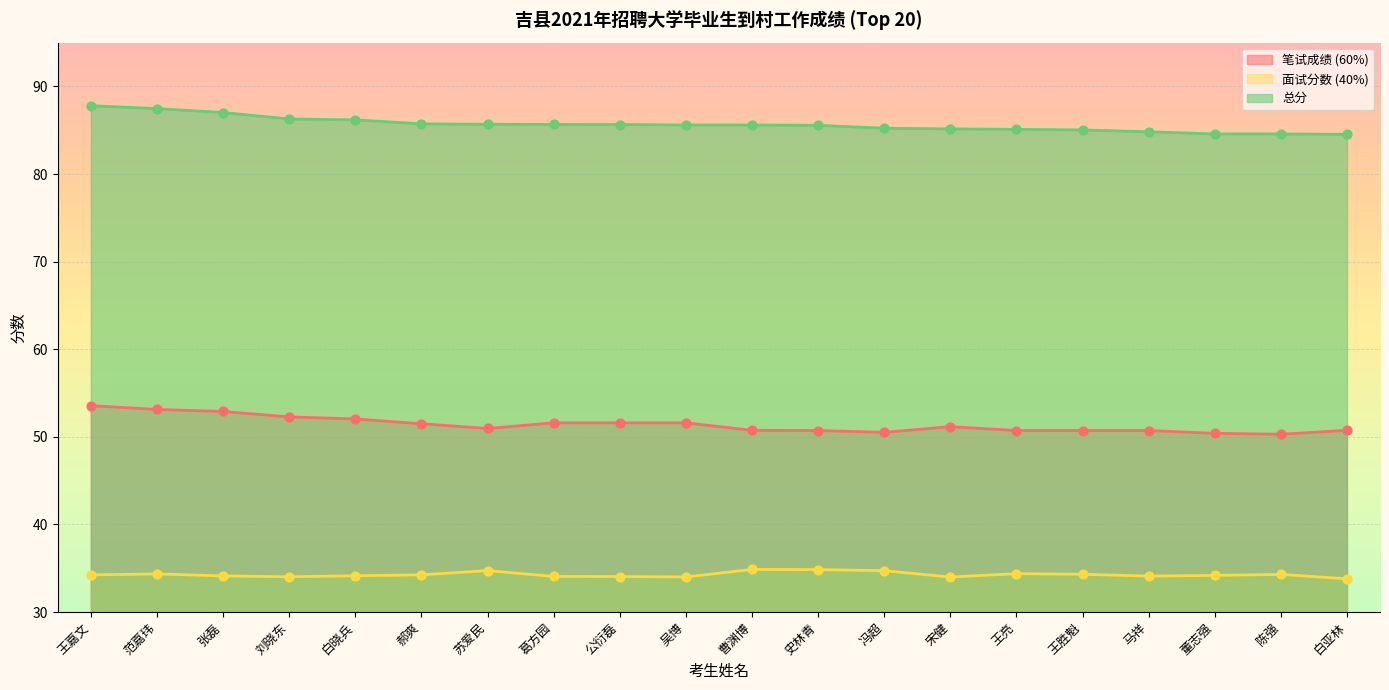

Which series contains the highest Y value?

总分